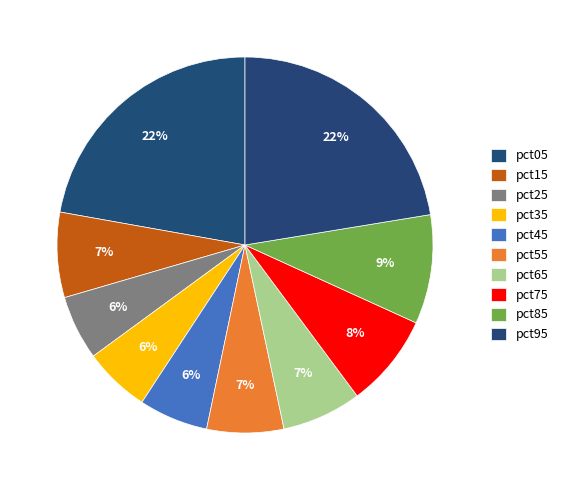

Count the number of slices in the pie.

10